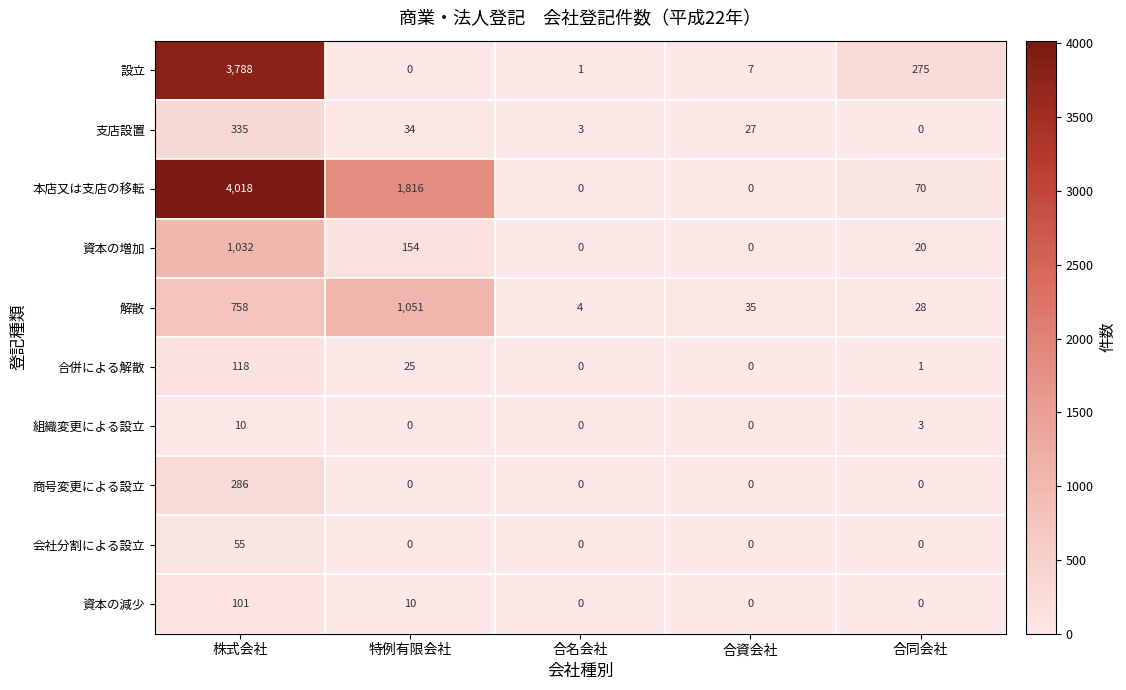

The value of 資本の増加 at 合名会社 is 673. True or false?

False